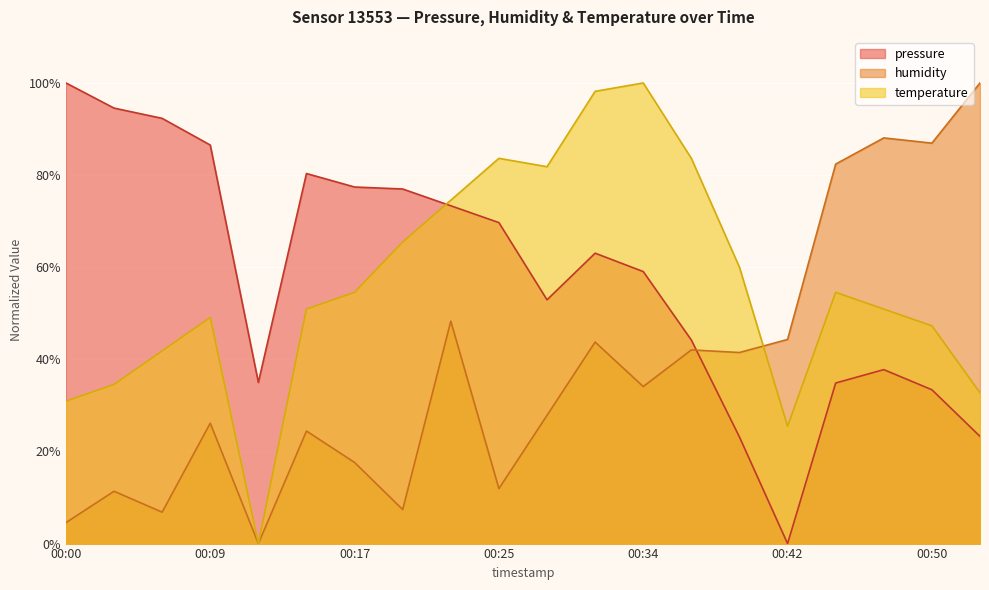

Which category has the lowest value in the humidity series?

00:11